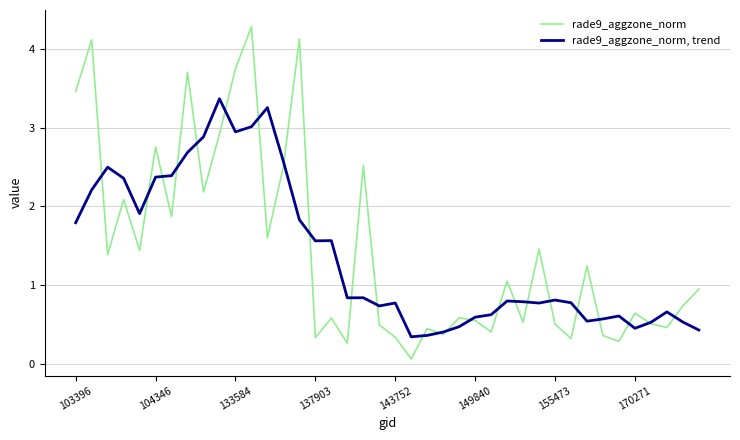

Rank the series by their average value, from highest to lowest.

rade9_aggzone_norm, rade9_aggzone_norm, trend